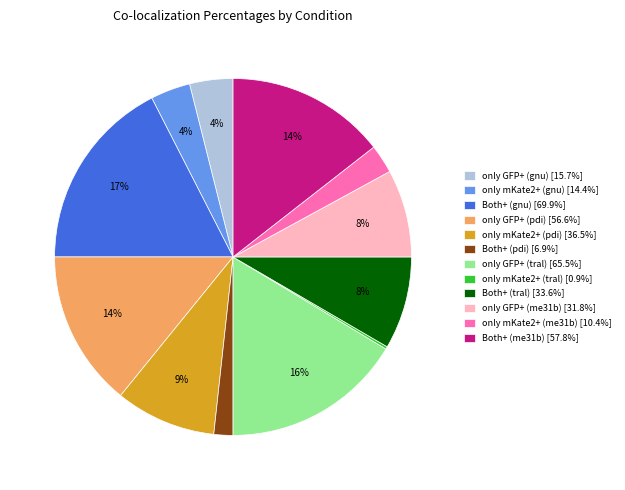

Which slice is the largest?

Both+ (gnu)